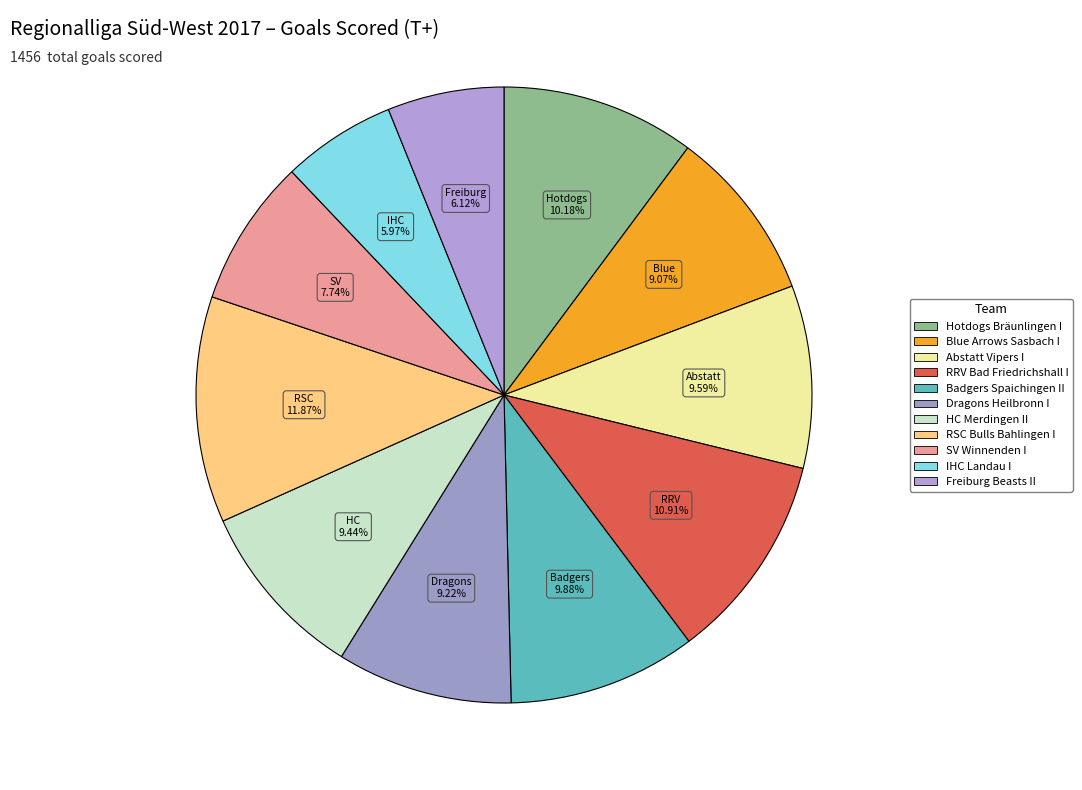

To the nearest percent, what portion does SV Winnenden I represent?

8%